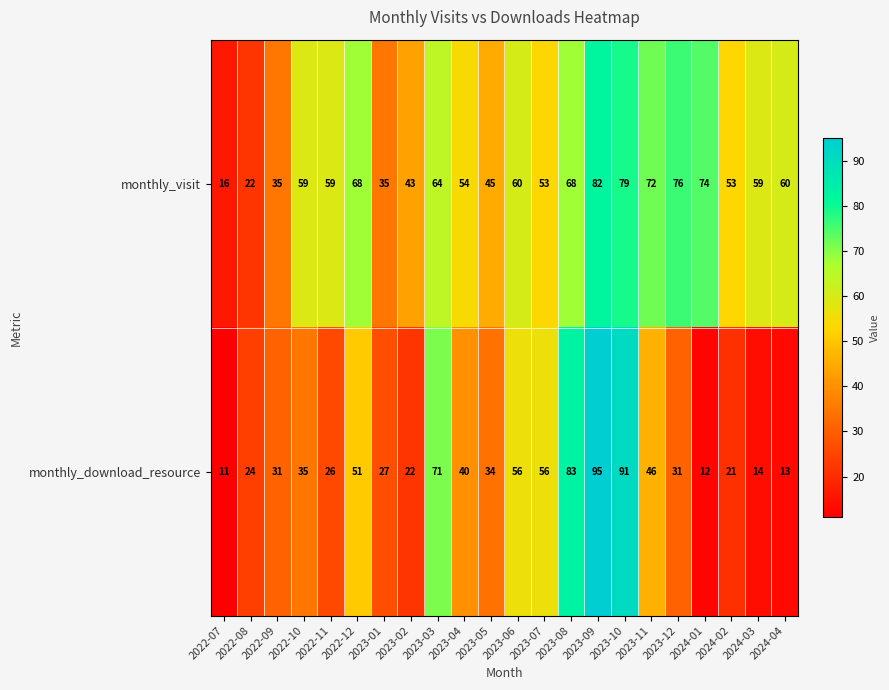

What is the difference between the maximum and second lowest values in the monthly_download_resource series?

83